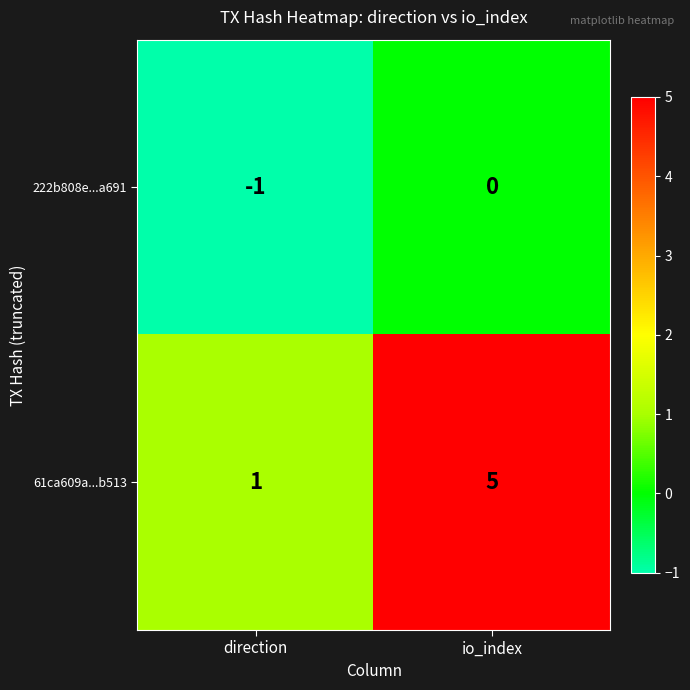

At which category does the chart reach its peak across all series?

io_index